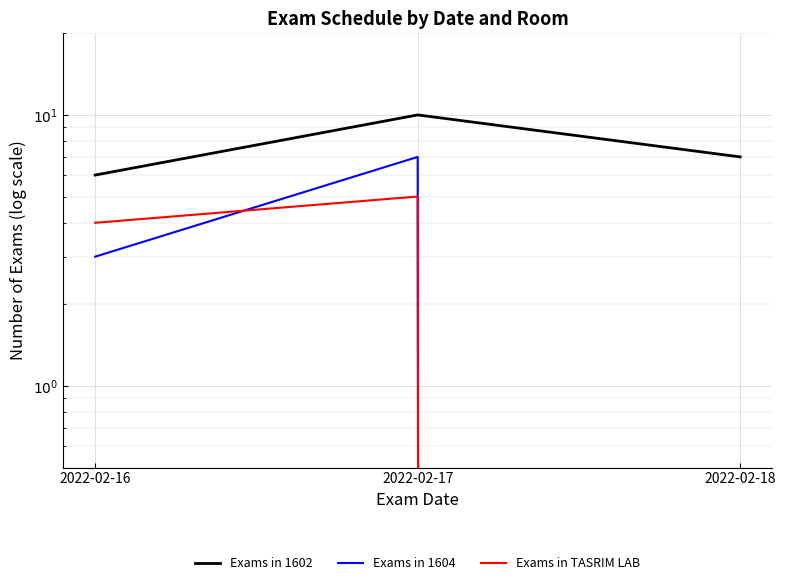

What is the sum of all Exams in 1602 values?

23